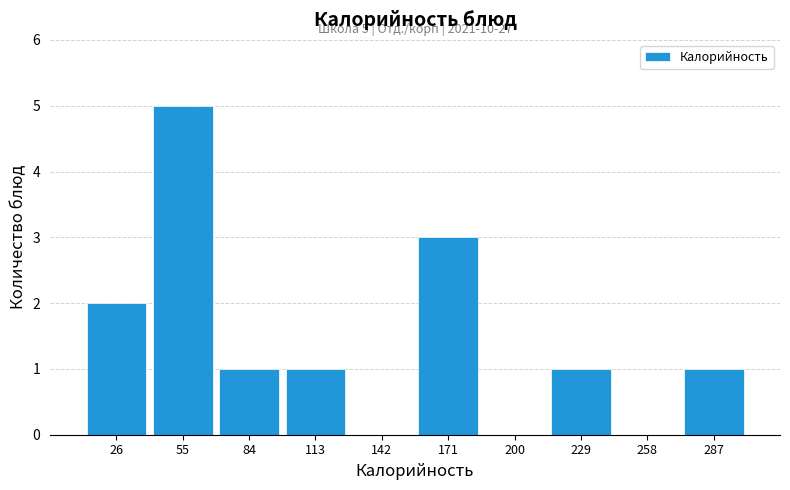

Which range on the x-axis has the tallest bar?

40 to 70